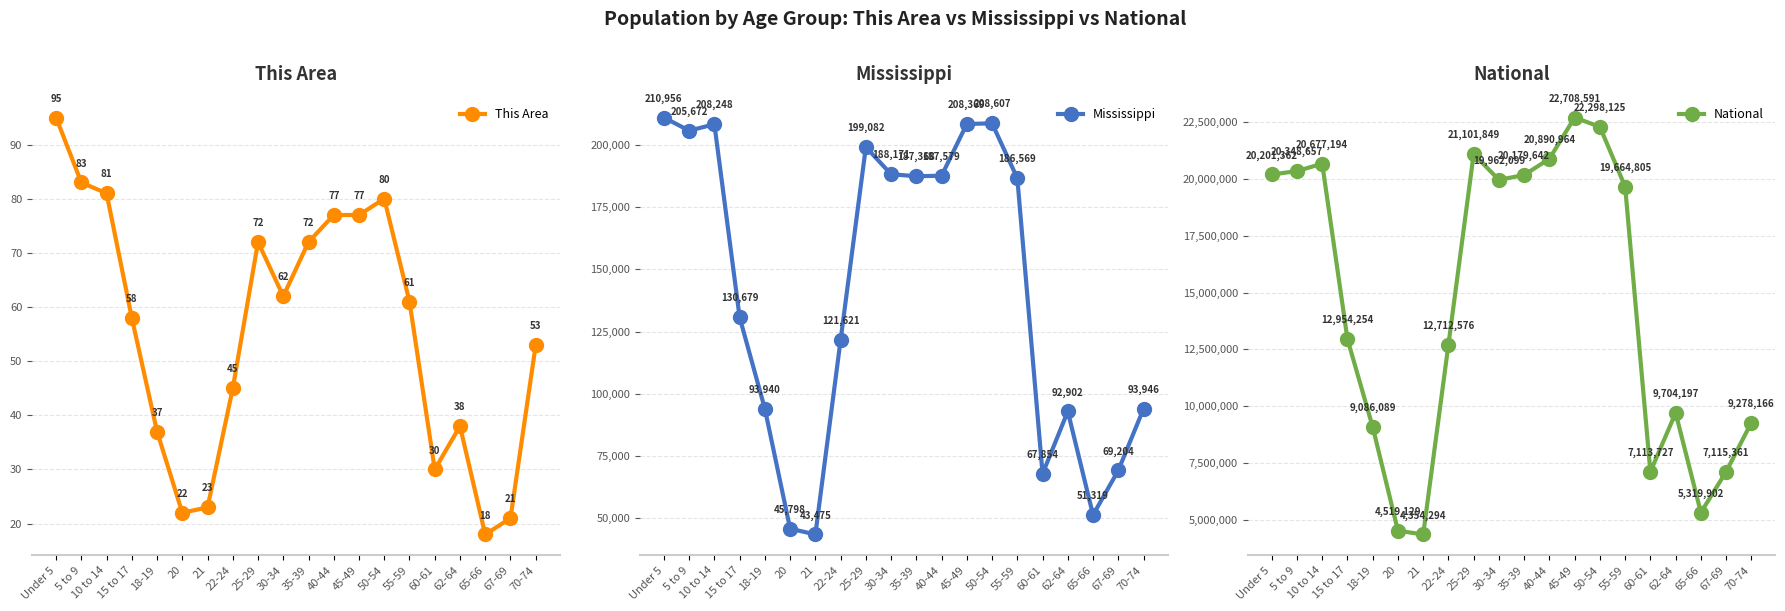

Read the Mississippi value at 45-49, to the nearest 100.

208400